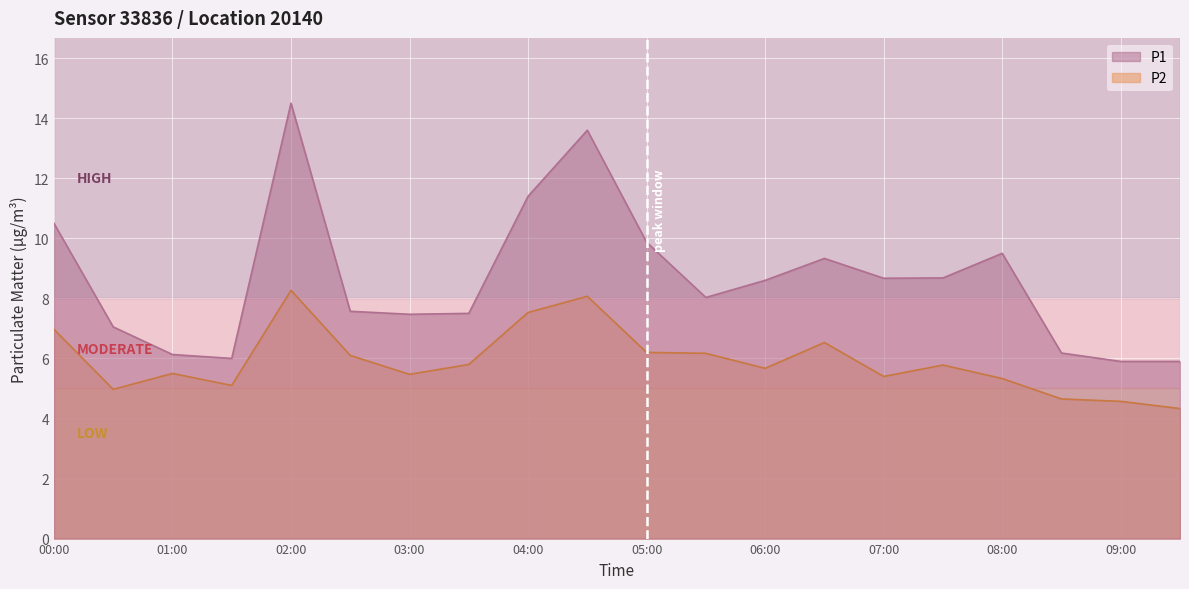

Rank the series at 08:30 from highest to lowest value.

P1, P2